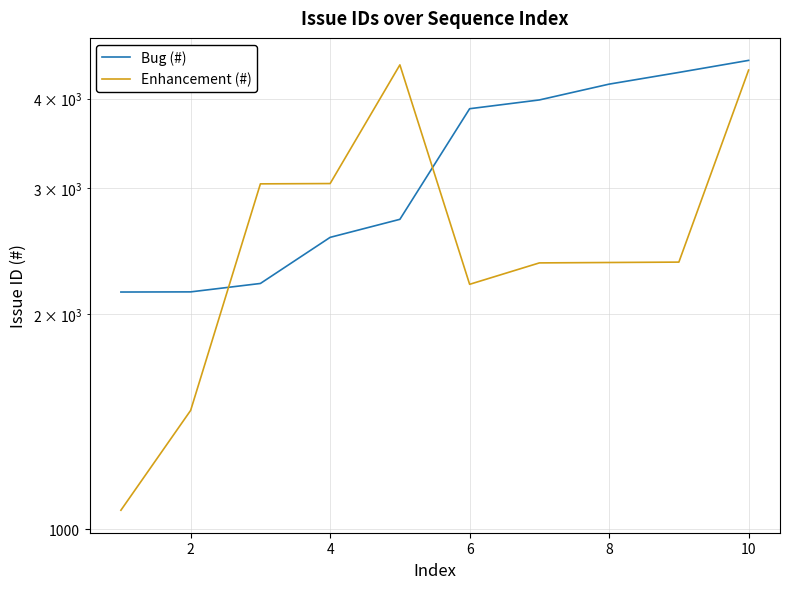

The Bug (#) series shows 1488 at 4. True or false?

False